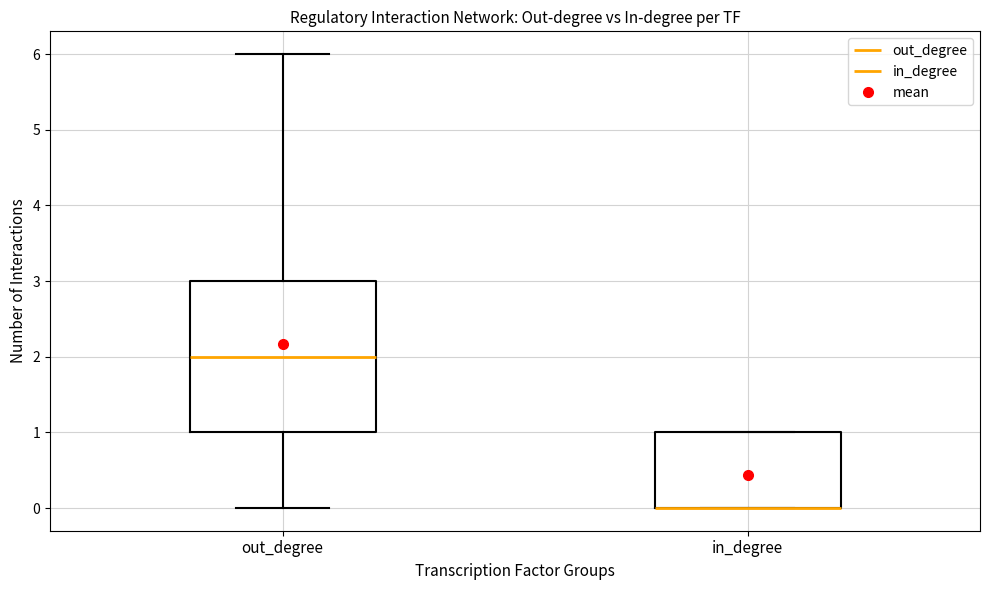

Reading left to right, transcribe this box plot: for each box, give where its median line is, the range the box spans, and where its two whiskers end, as read against the y-axis. The values are not printed on the chart, so give them approximately, as read against the axis.

out_degree: median 2, box 1 to 3, whiskers 0 to 6
in_degree: median 0 (drawn on the box's lower edge), box 0 to 1, whiskers 0 to 1